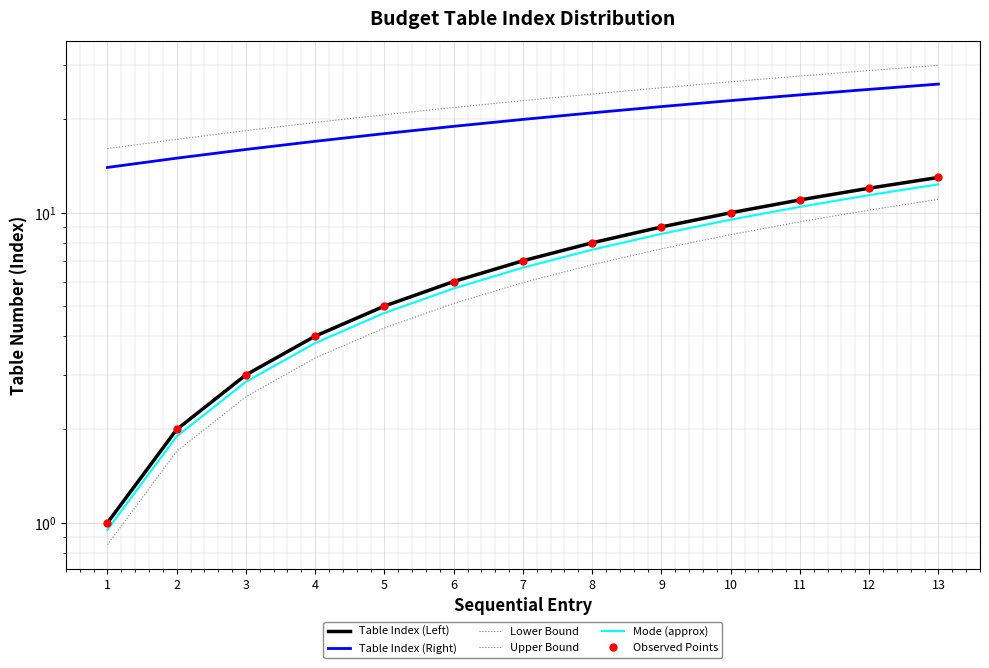

Which series has the widest spread of values?

Upper Bound